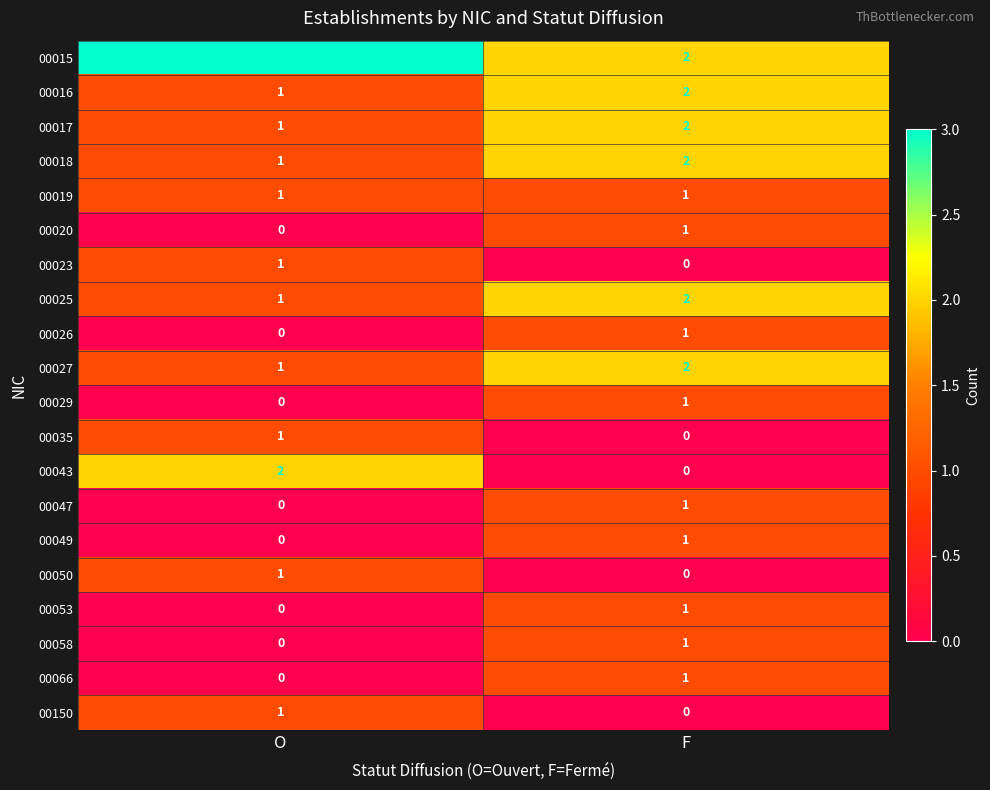

What is the sum of the 00025 values at F and O?

3